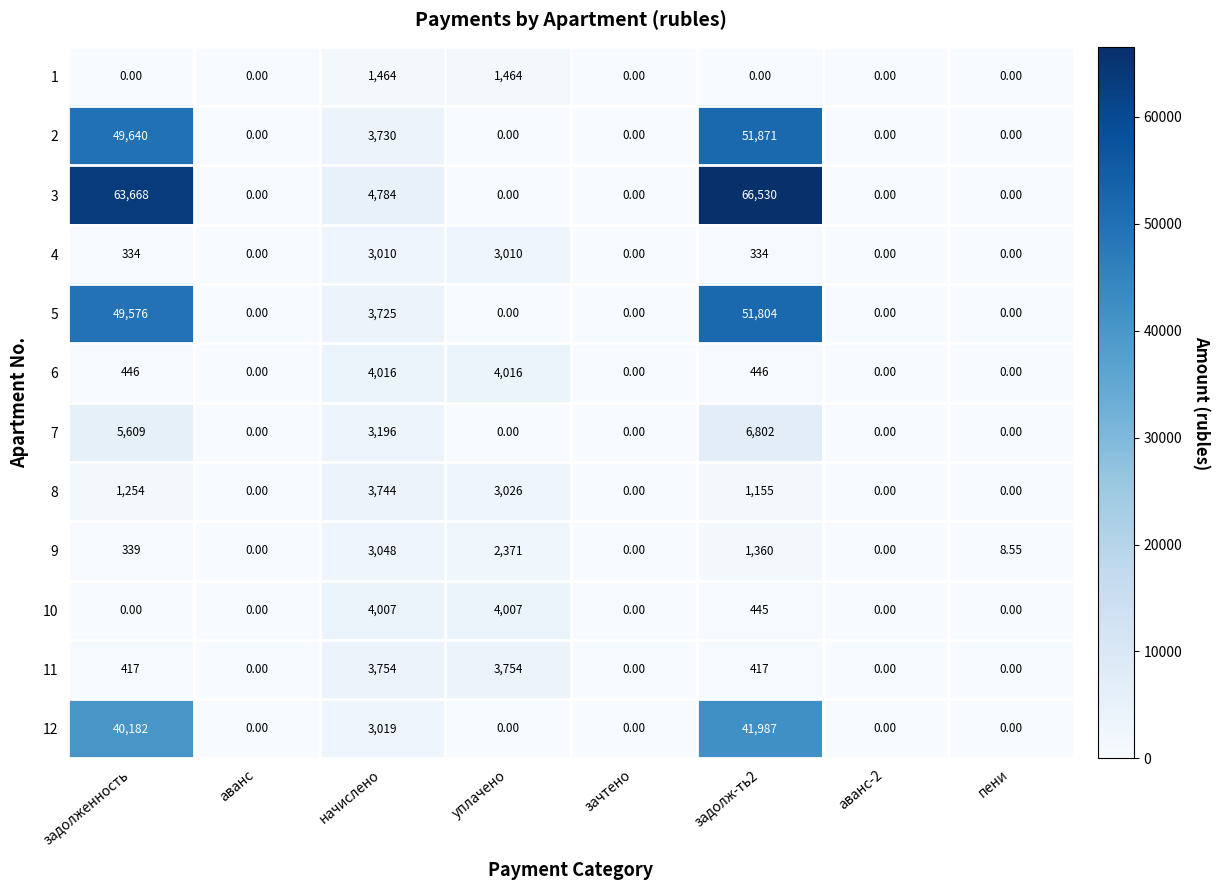

At which label is 5 closest to 25902?

начислено